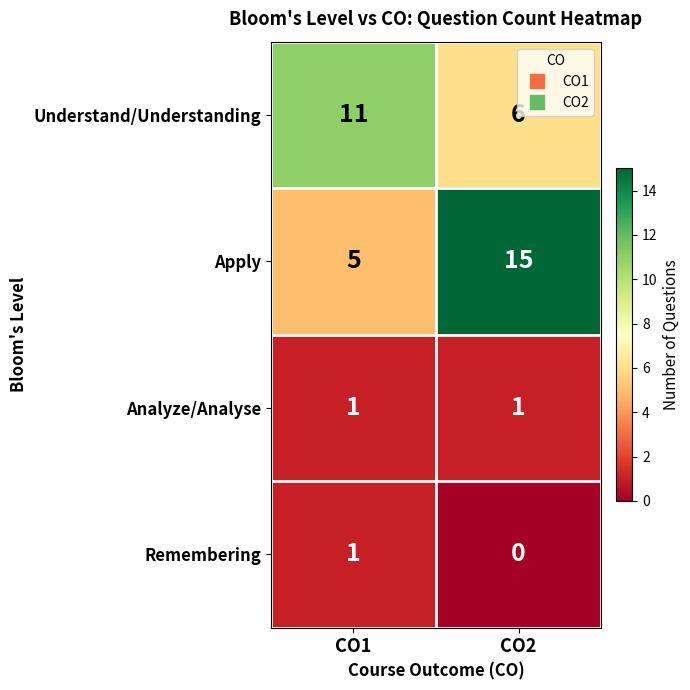

What is the spread (max minus min) of values at CO1?

10